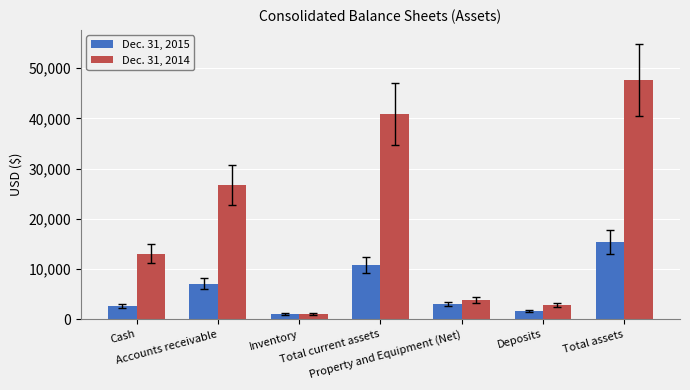

Are the bars horizontal?

No